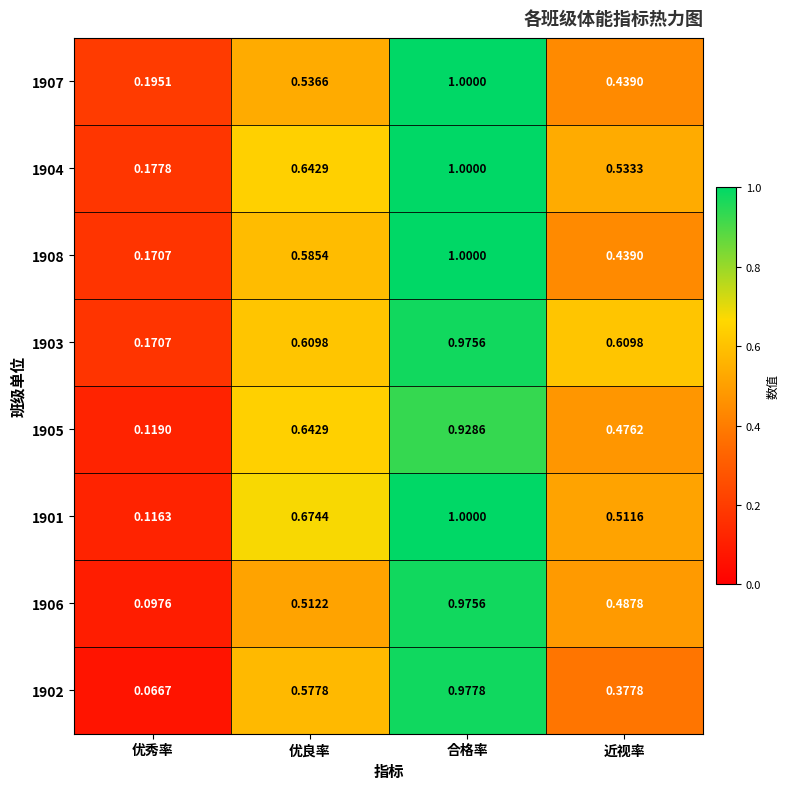

How many data points does each series have?

4